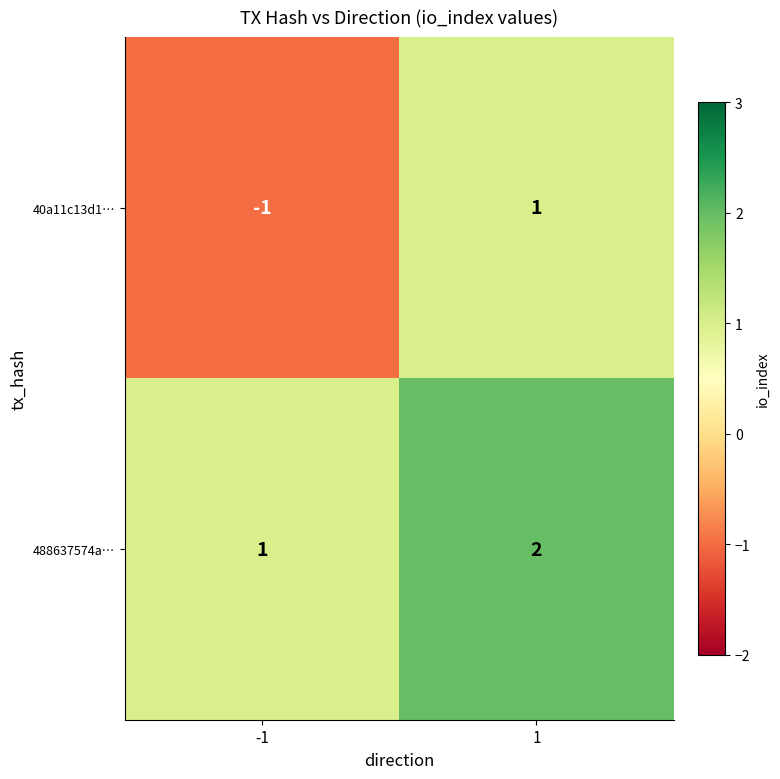

How many distinct data groups are displayed?

2